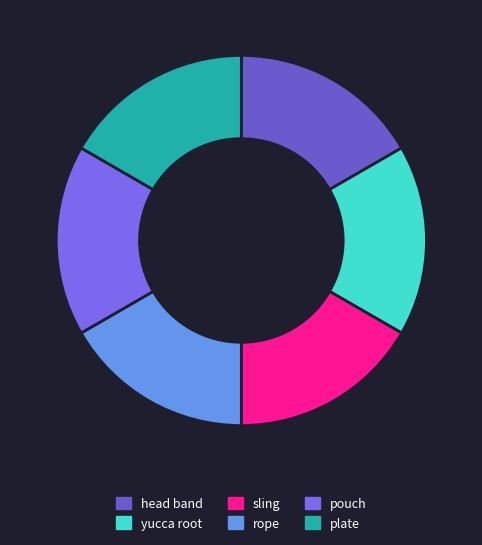

How many slices are in this pie chart?

6